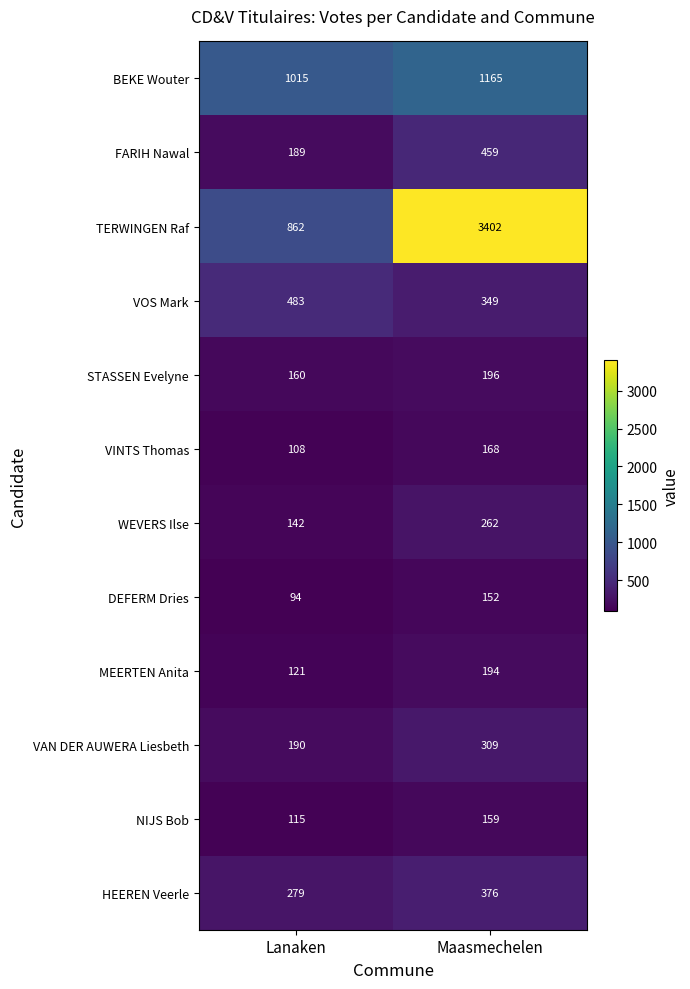

At Maasmechelen, list the series in order from smallest to largest.

DEFERM Dries, NIJS Bob, VINTS Thomas, MEERTEN Anita, STASSEN Evelyne, WEVERS Ilse, VAN DER AUWERA Liesbeth, VOS Mark, HEEREN Veerle, FARIH Nawal, BEKE Wouter, TERWINGEN Raf